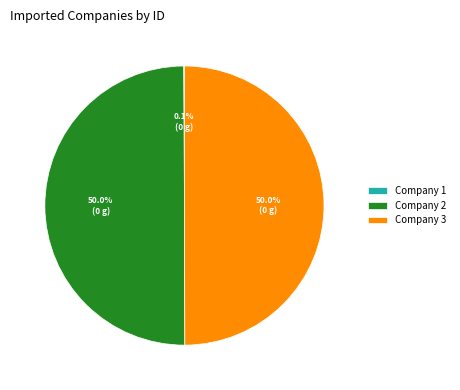

What portion of the pie excludes Company 3?

50.0%